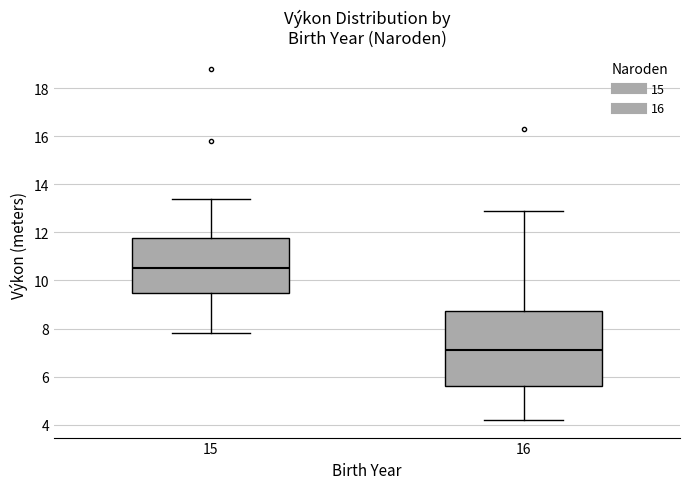

Which box has the highest median line?

15